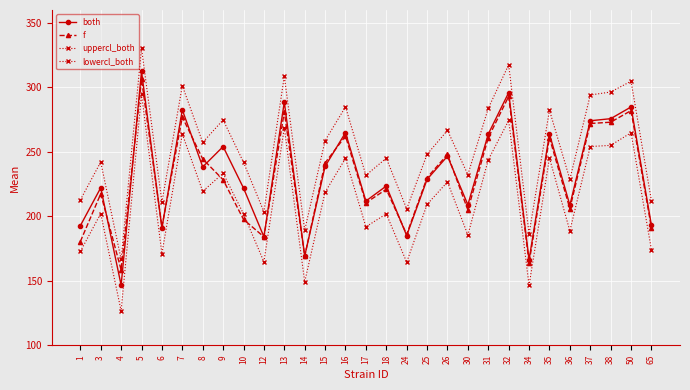

At how many categories does at least one series exceed 209?

24